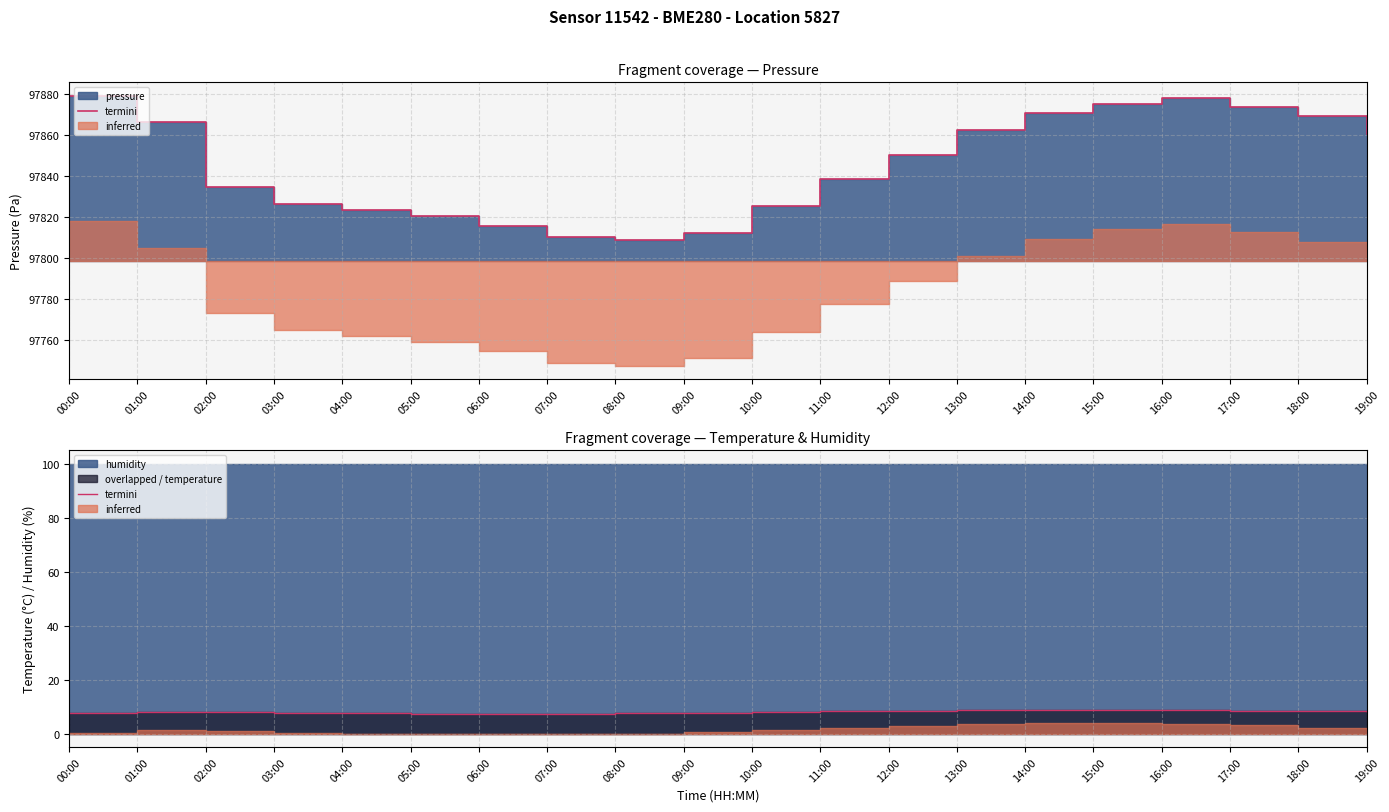

What is the change in value from 00:00 to 09:00?

+0.2